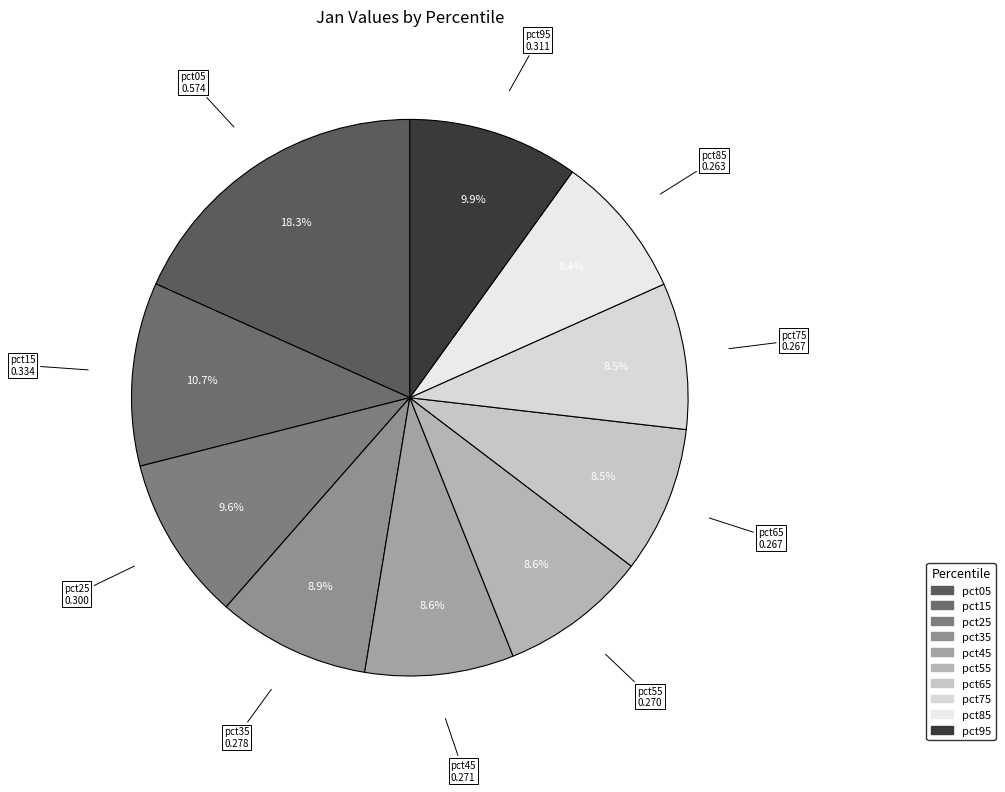

Count the number of slices in the pie.

10